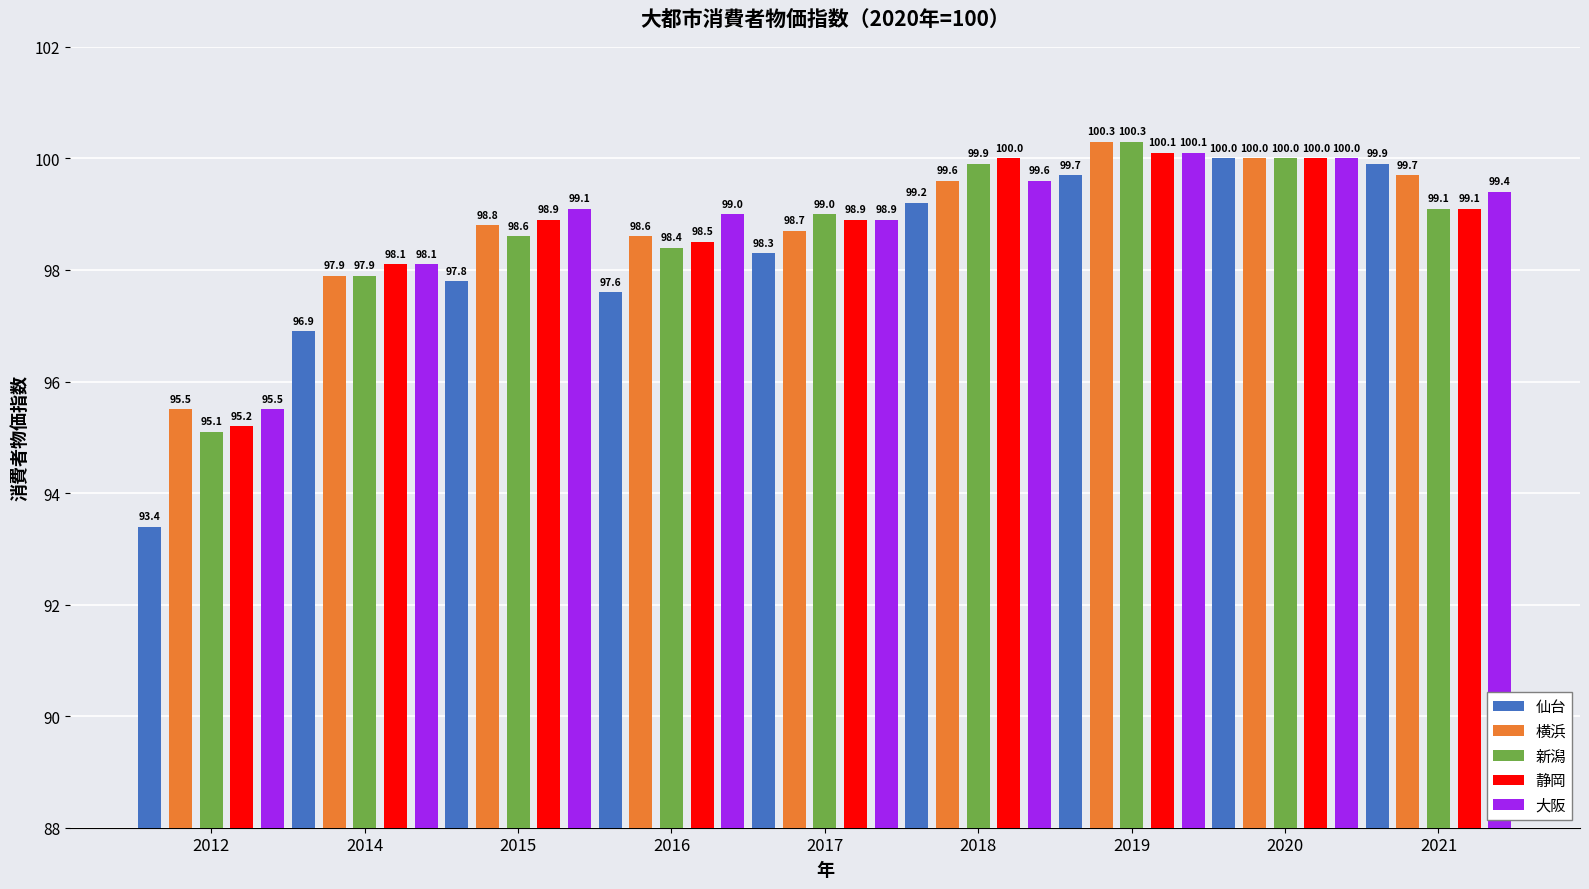

At which label does 大阪 first exceed 99?

2015